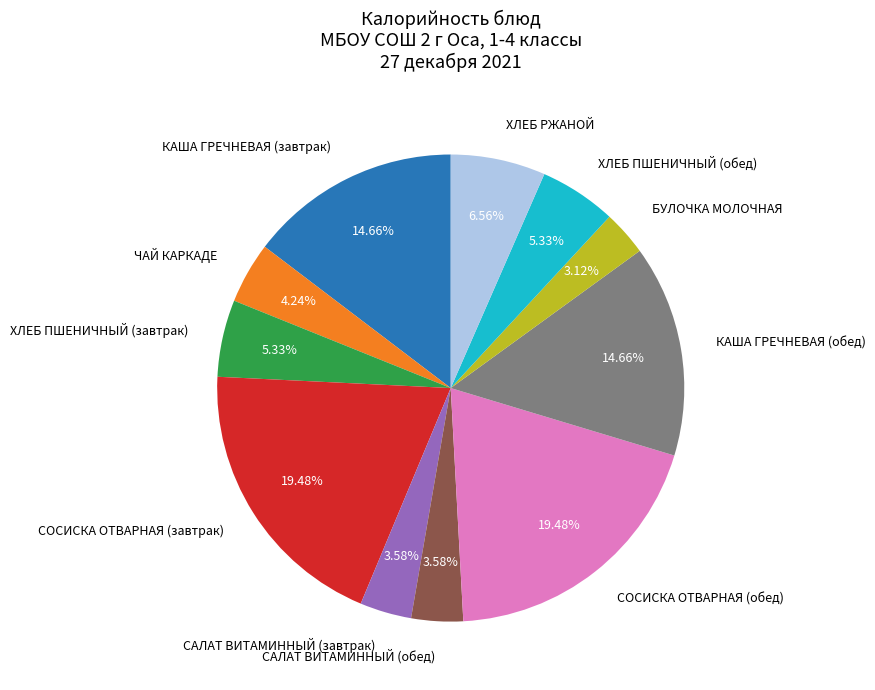

How many segments does this pie chart have?

11